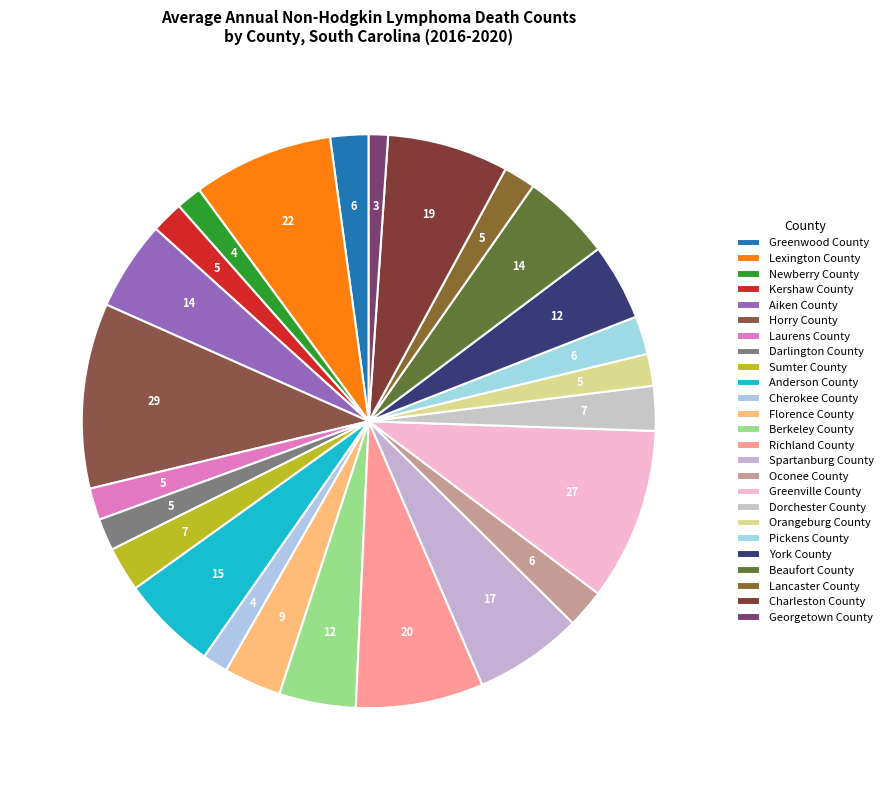

Count the number of slices in the pie.

25